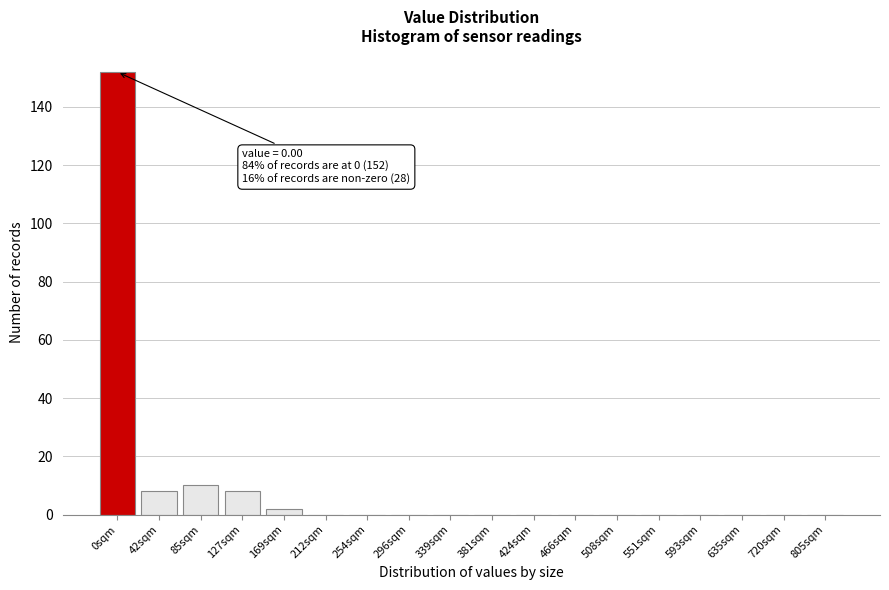

Reading left to right, what are all the values shown in this chart?

0sqm=152	42sqm=8	85sqm=10	127sqm=8	169sqm=2	212sqm=0	254sqm=0	296sqm=0	339sqm=0	381sqm=0	424sqm=0	466sqm=0	508sqm=0	551sqm=0	593sqm=0	635sqm=0	720sqm=0	805sqm=0